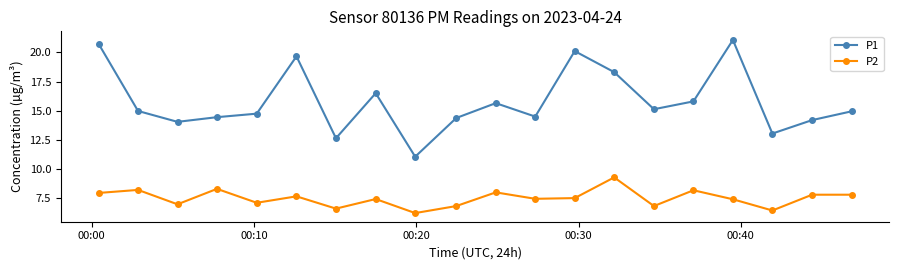

What is the difference between the second highest and minimum values in the P1 series?

9.7